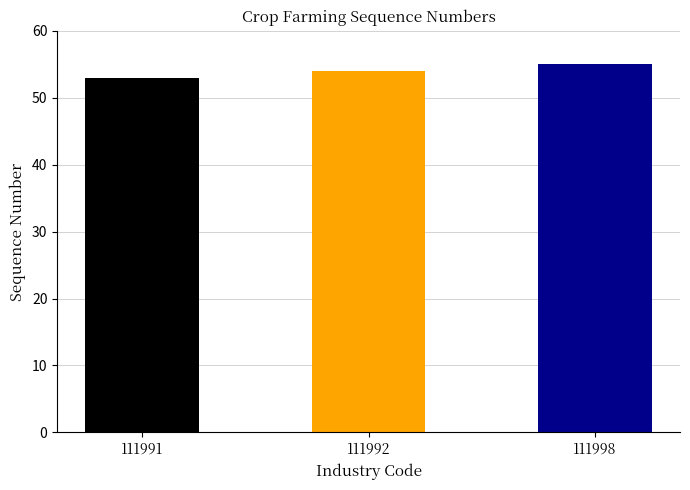

Is it true that the value at 111992 is 13?

False